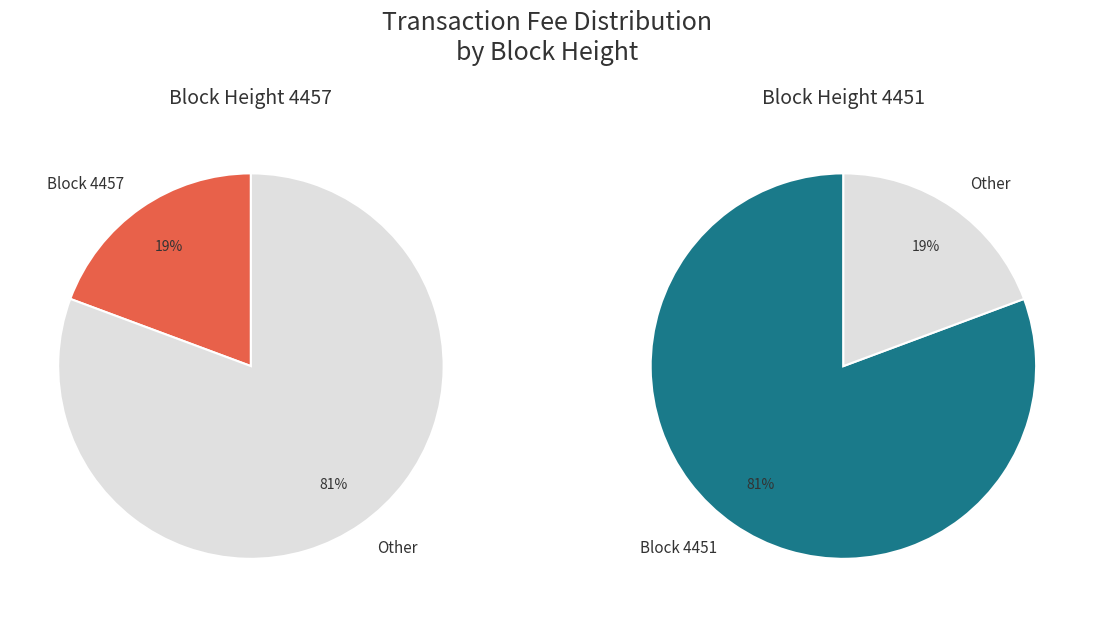

To the nearest percent, what percentage of the pie is 4457?

19%